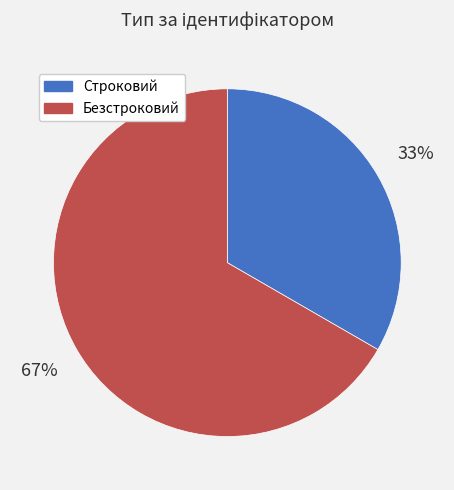

Is there a majority slice in this chart?

Yes